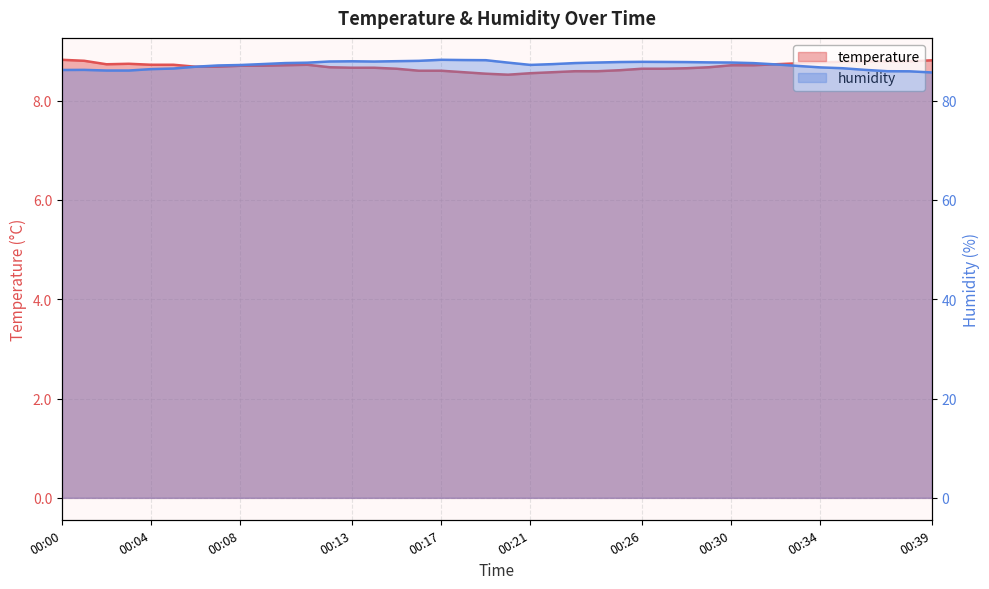

What is the sum of all temperature values?

347.3